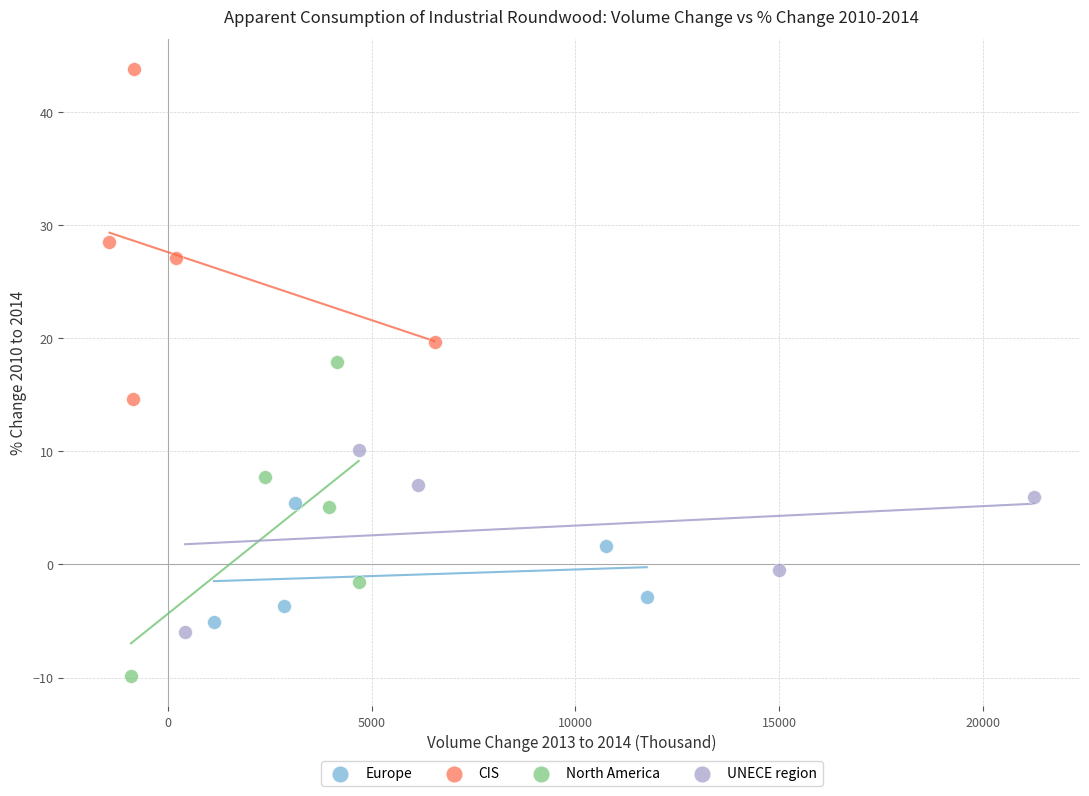

Which series contains the highest Y value?

CIS